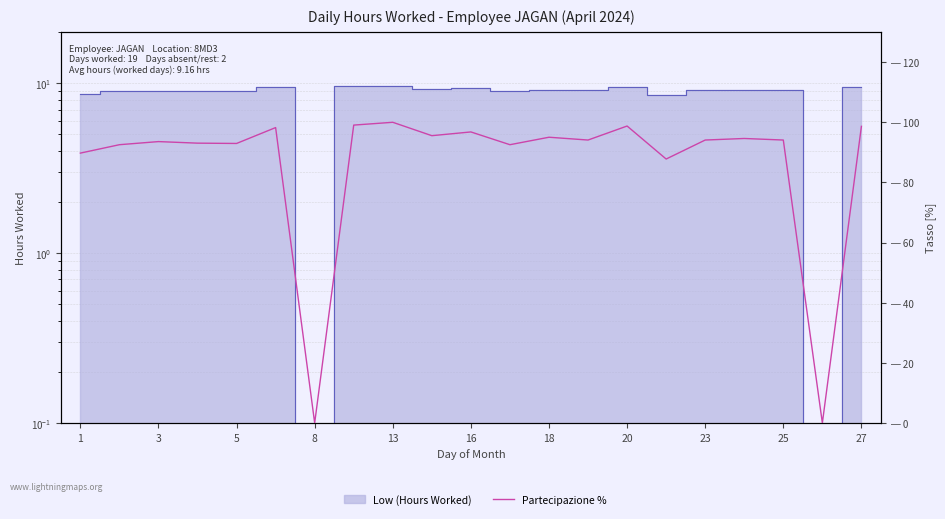

What is the difference between the maximum and minimum values?

100.0